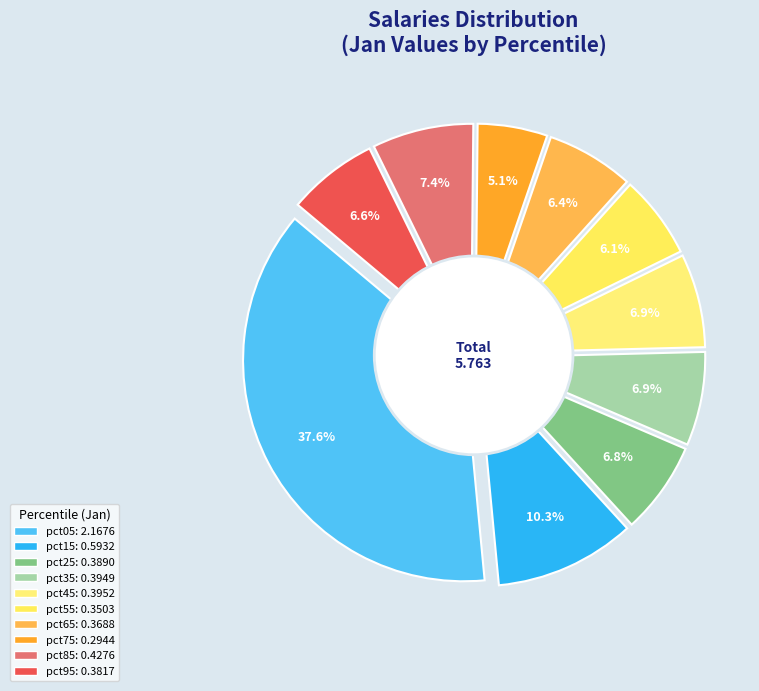

Is there any slice that represents more than half of the pie?

No